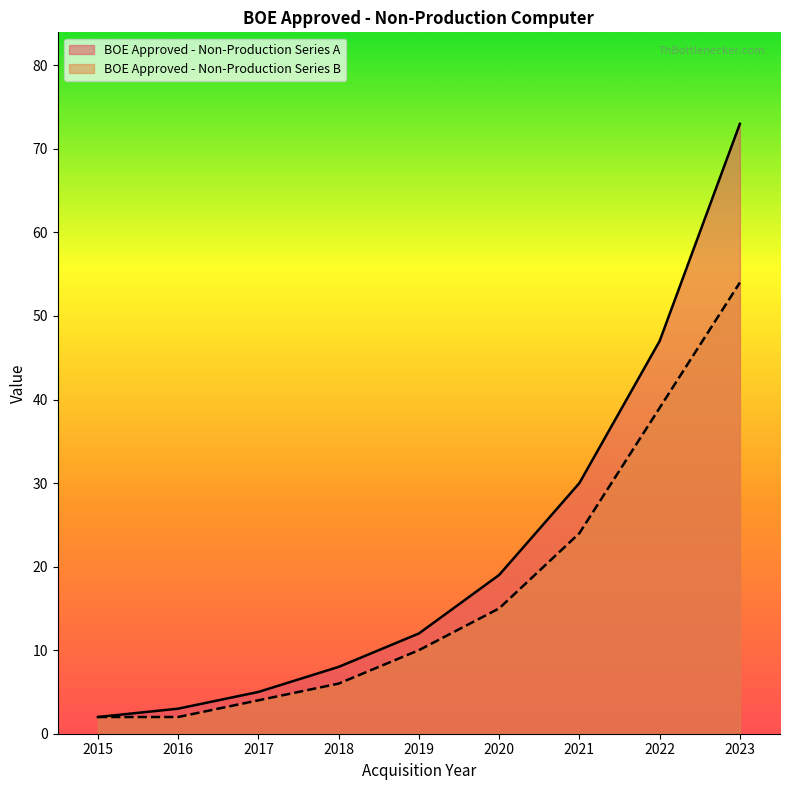

Which series has the largest range (max minus min)?

BOE Approved - Non-Production Series A